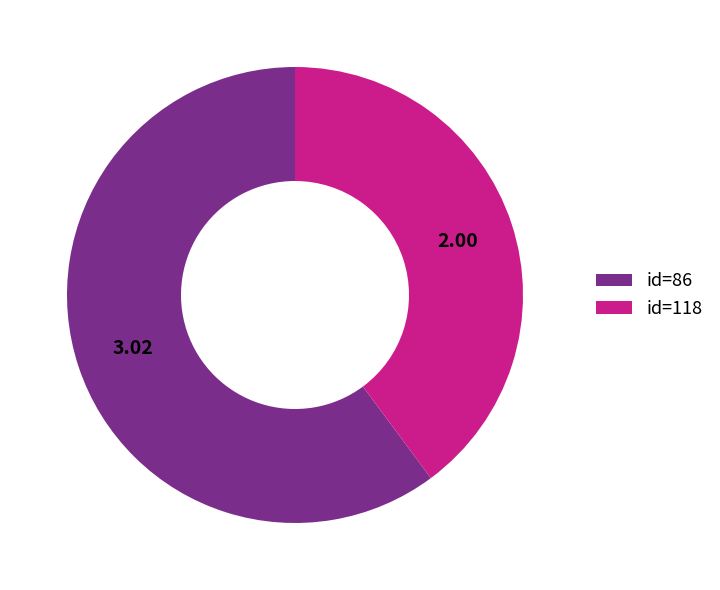

Which has a higher value, id=118 or id=86?

id=86